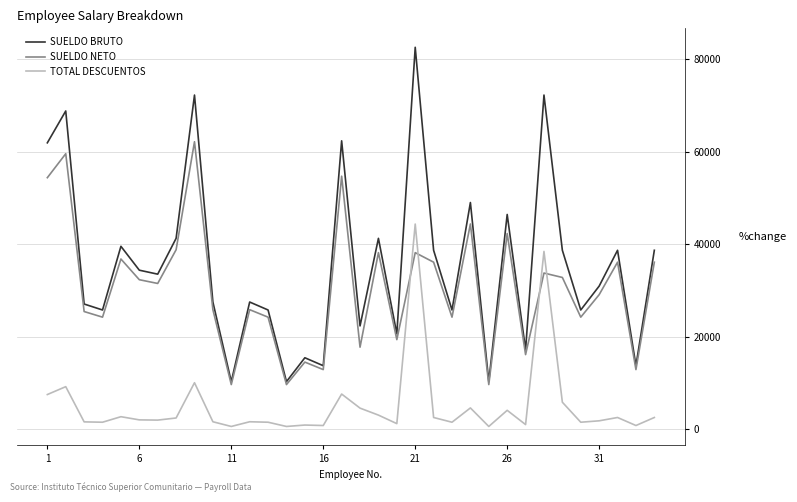

What is the maximum value for TOTAL DESCUENTOS?

44368.6